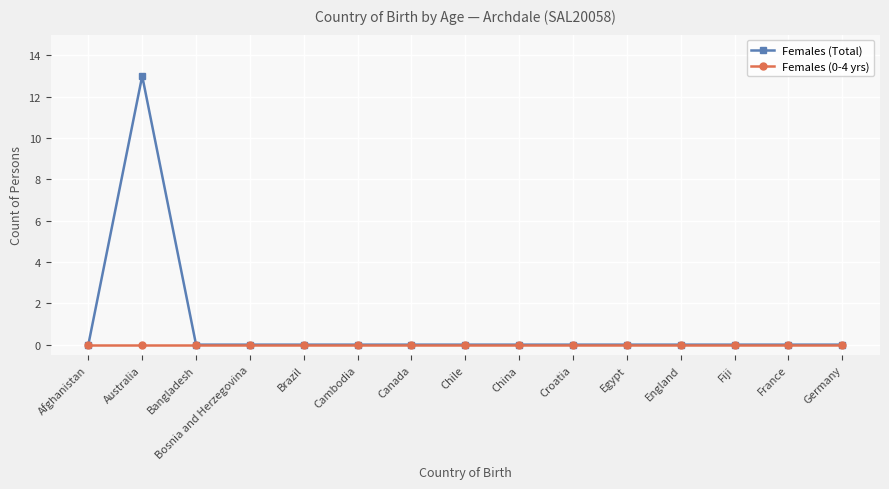

What is the label of the 11th point from the left?

Egypt